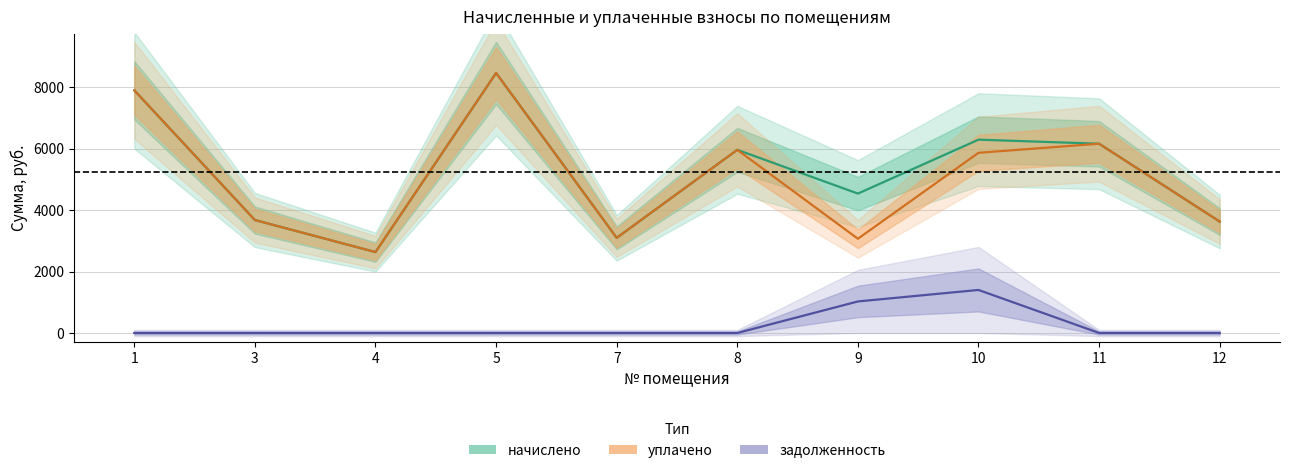

Which label corresponds to the largest value in the chart?

5